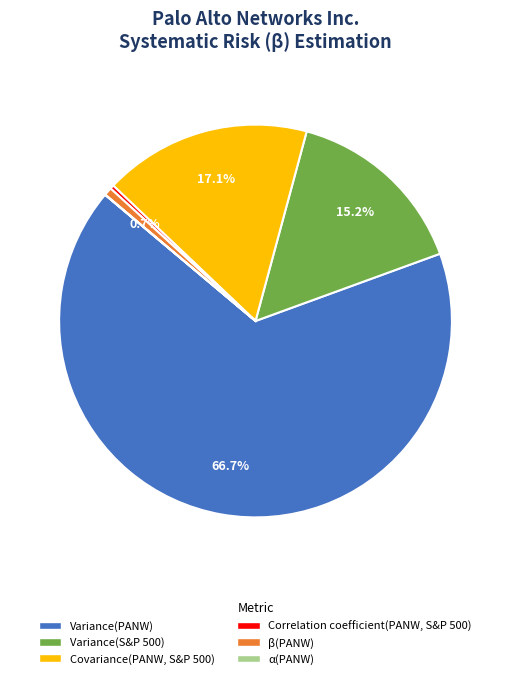

What is the ratio of the value at Variance(S&P 500) to the value at Variance(PANW)?

0.2